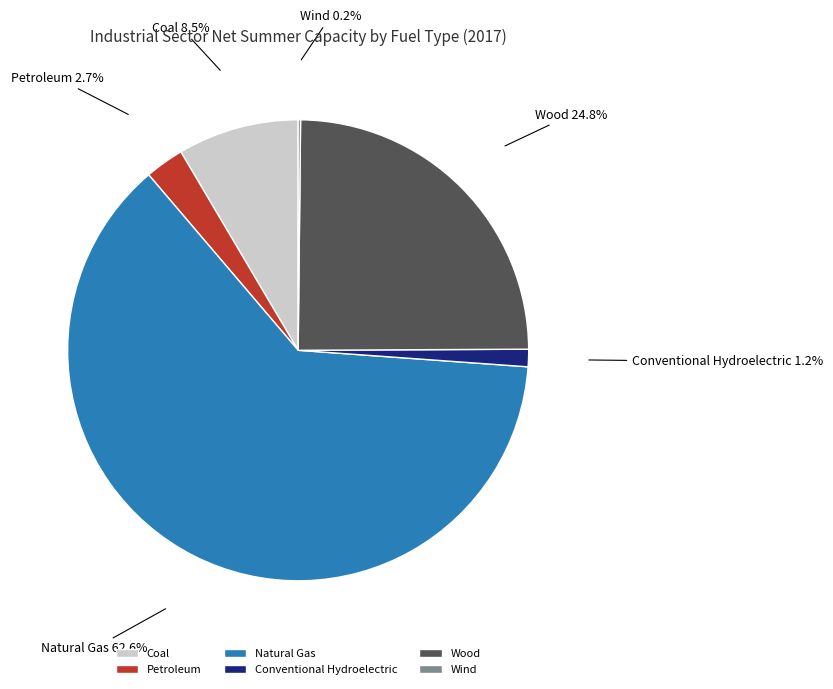

True or false: Conventional Hydroelectric accounts for 11% of the total.

False